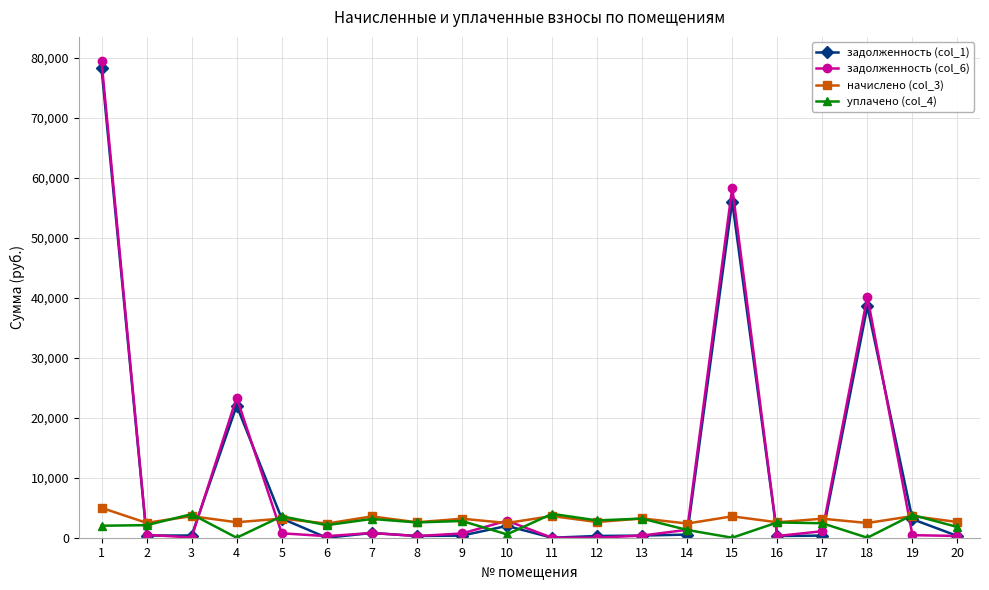

What is the maximum value for задолженность (col_1)?

78255.7